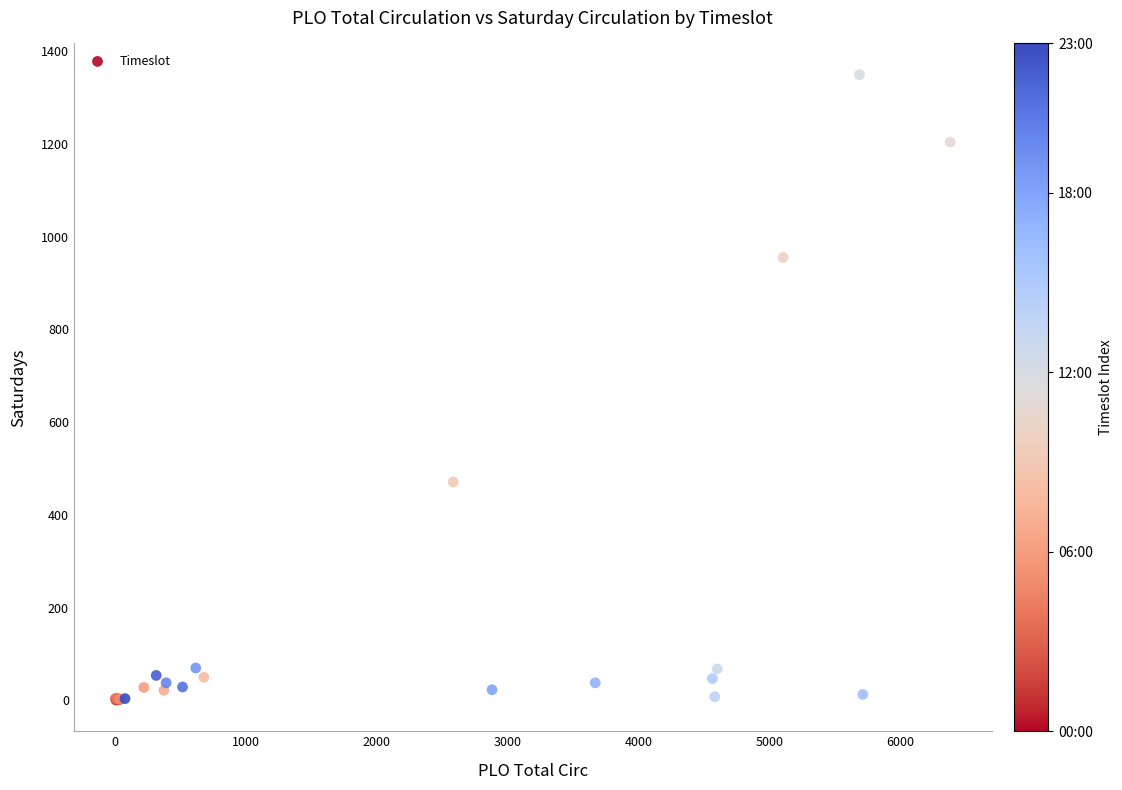

What Y value in the scatter plot is closest to 675?

471